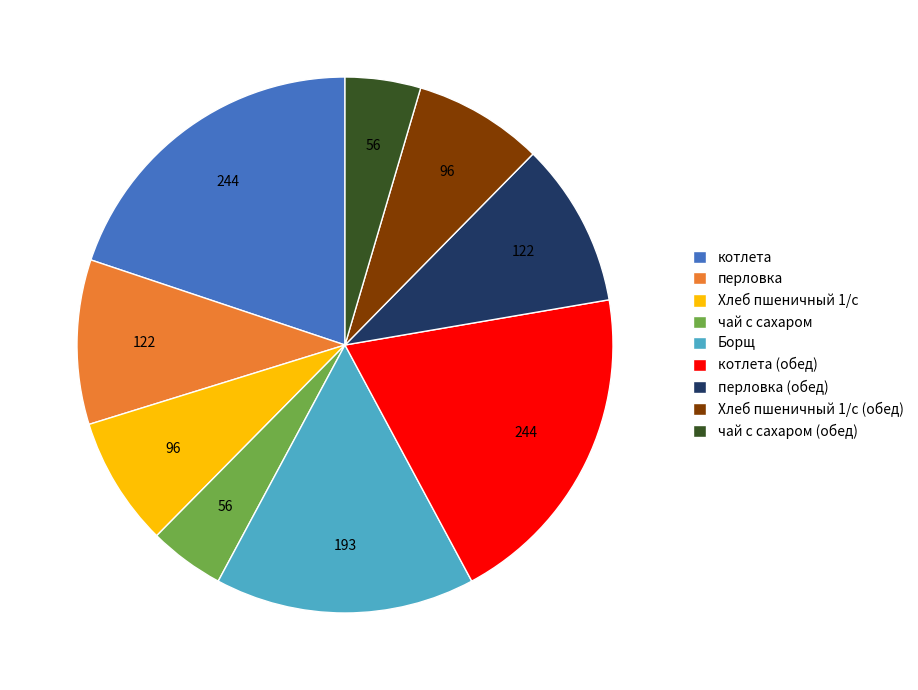

Approximately how many times larger is the value at Борщ compared to Хлеб пшеничный 1/с?

2.0